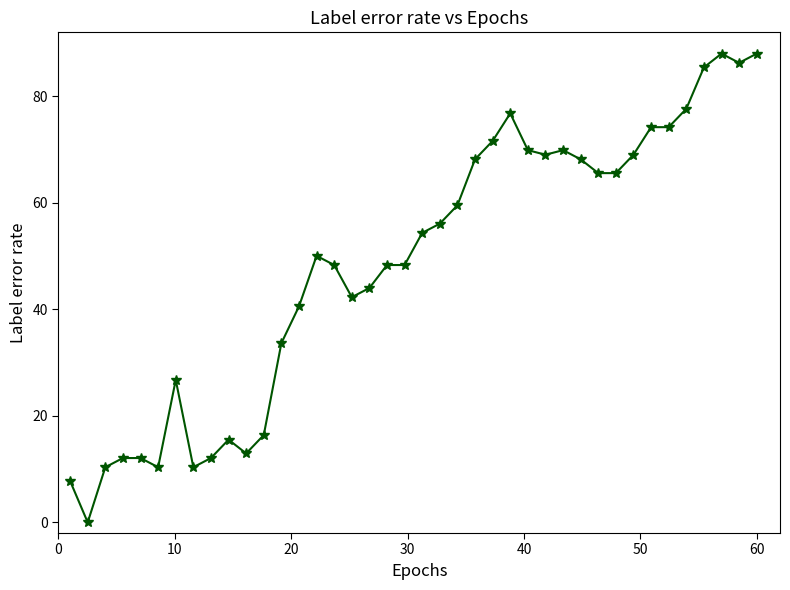

What is the sum of all values?

1939.5